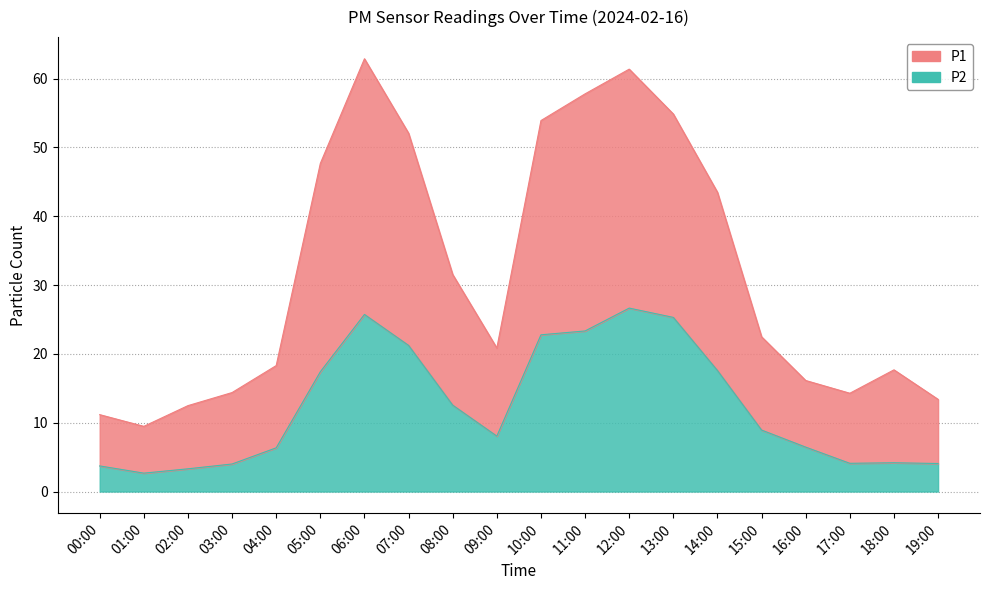

Which category has the highest value in the P2 series?

12:00